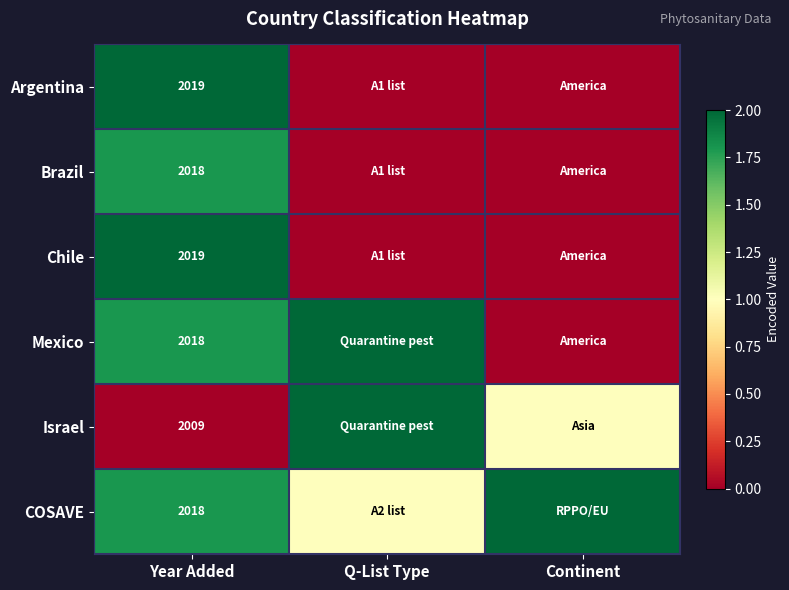

What is the total value across all series at Year Added?

12101